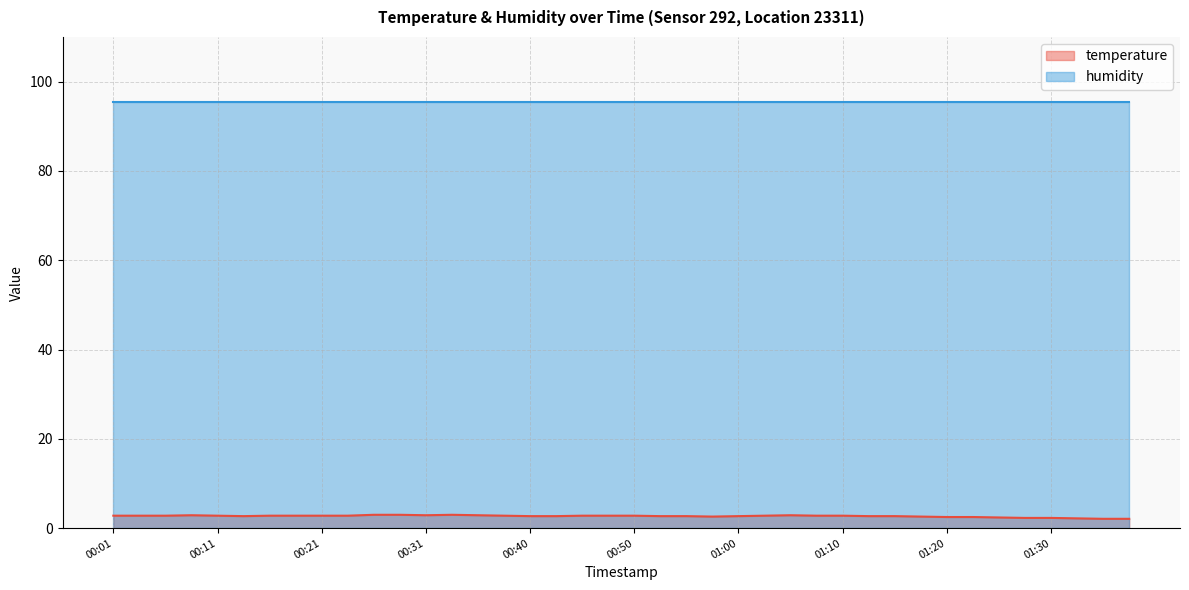

Which category has the highest value across all series?

00:26